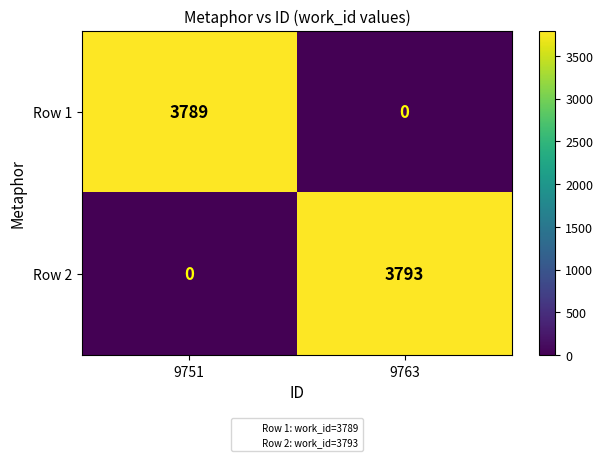

What is the difference between the highest and lowest values at 9751?

3789